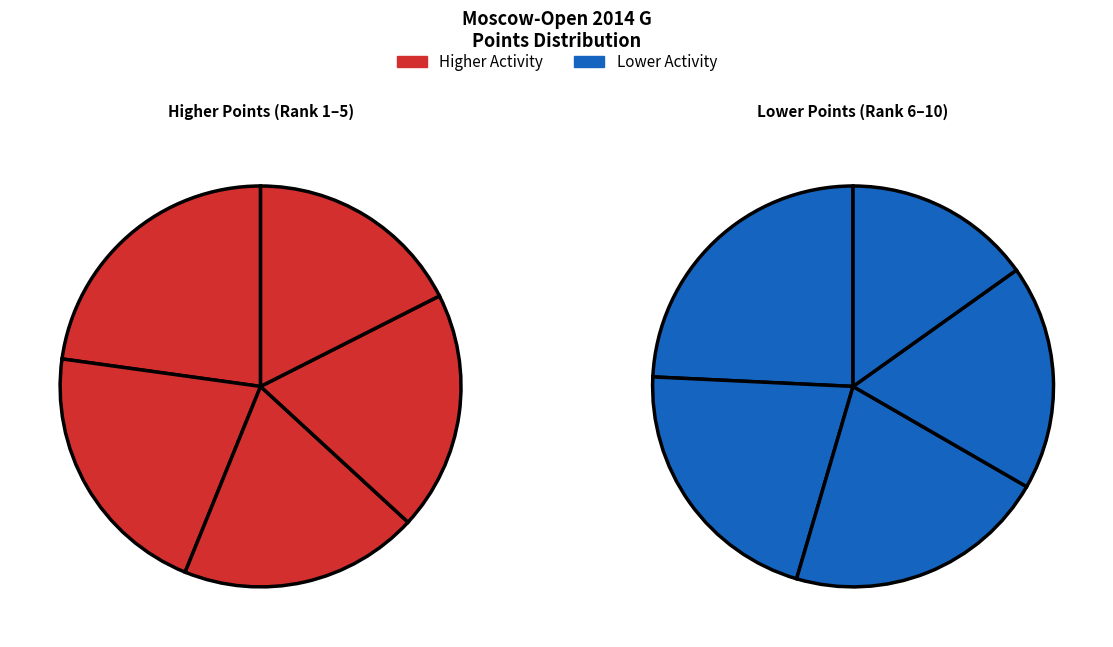

True or false: Daulyte Deimante accounts for 1% of the total.

False